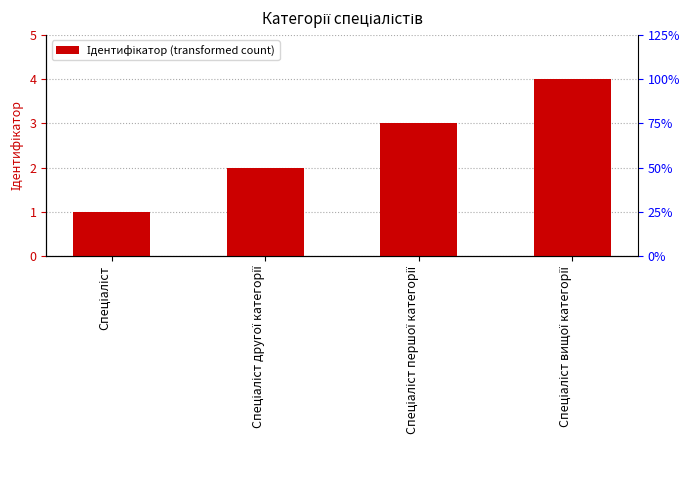

What is the sum of all values?

10